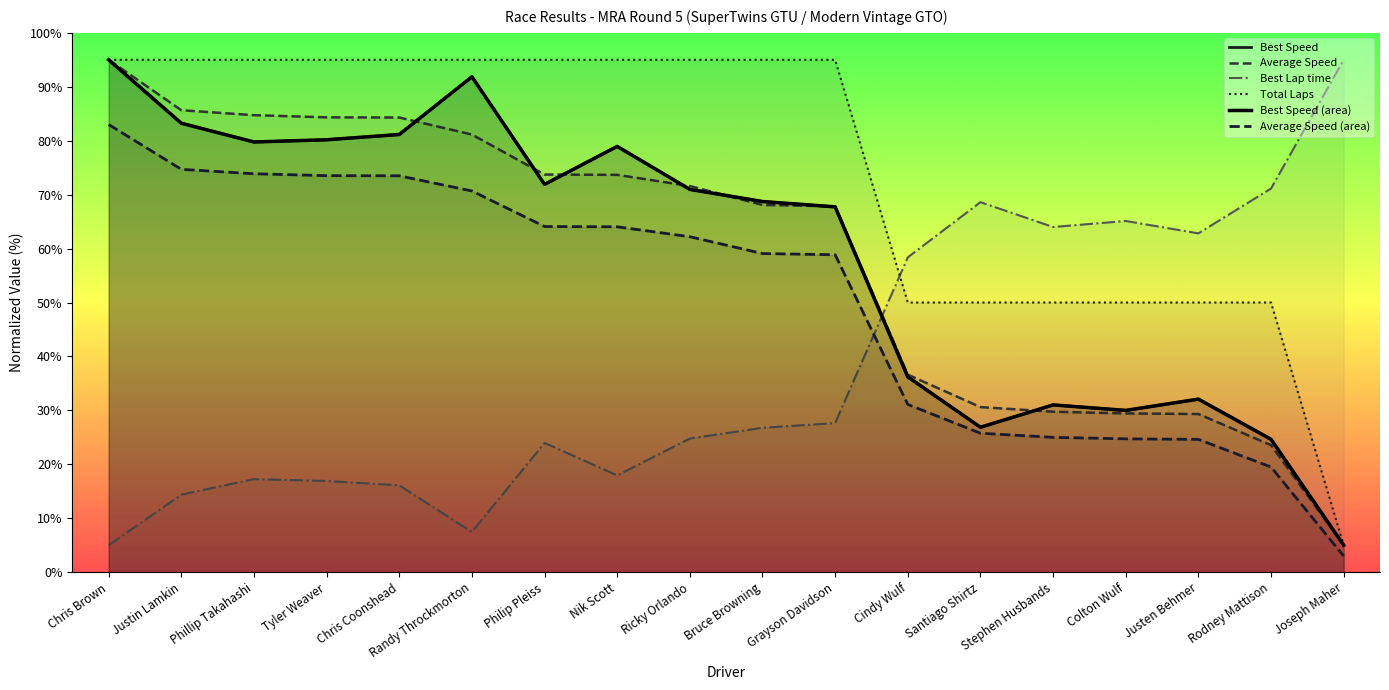

What is the value of the Best Lap time point at the 16th from the left?

62.8